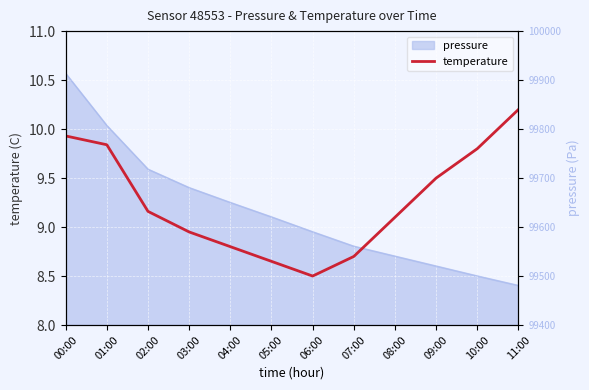

Reading left to right, list all the values displayed in this chart.

9.9	9.8	9.2	8.9	8.8	8.7	8.5	8.7	9.1	9.5	9.8	10.2